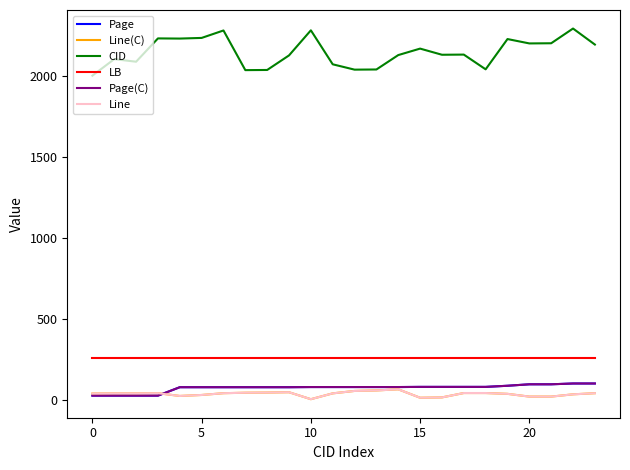

What is the greatest value displayed?

2293